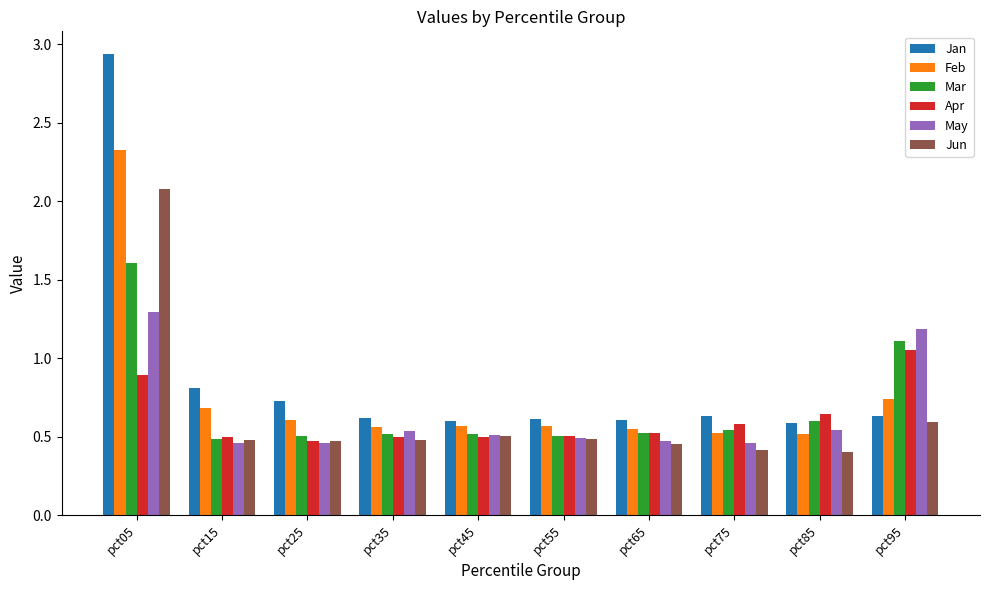

At how many categories does at least one series exceed 0?

10